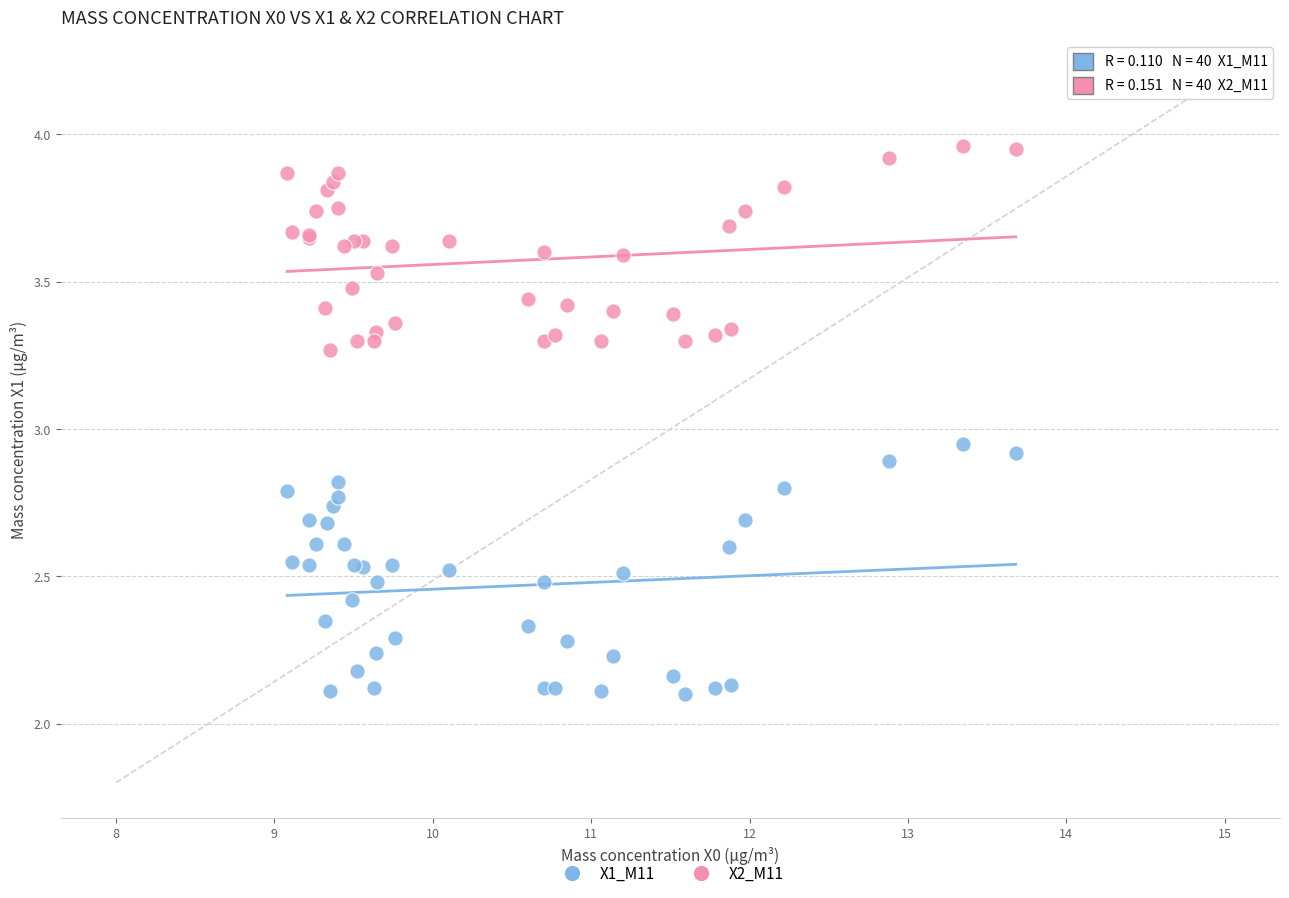

What are all the series names shown in the legend?

X1_M11, X2_M11